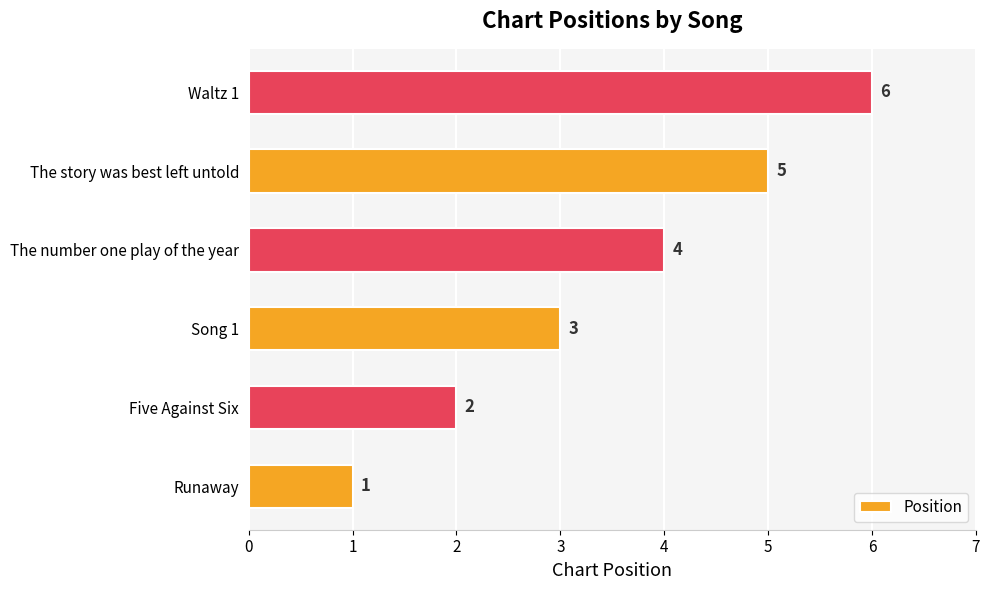

The chart shows a value of 6 at The number one play of the year. True or false?

False